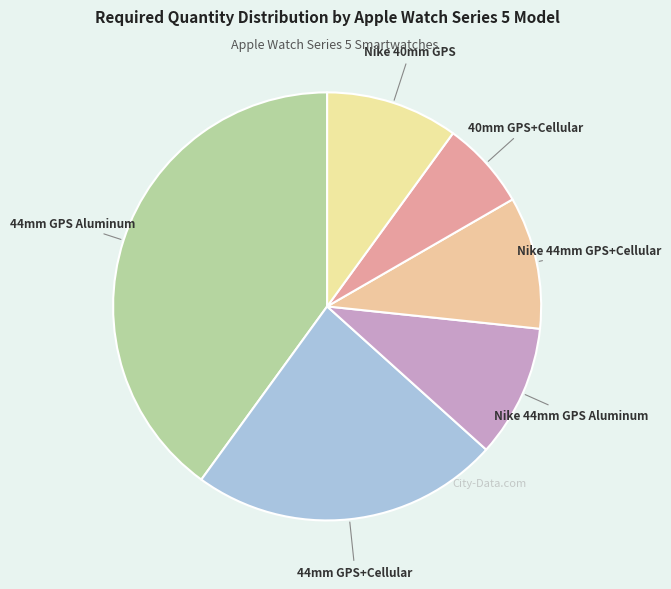

What is the ratio of the value at Nike 44mm GPS Aluminum to the value at Nike 40mm GPS?

1.0